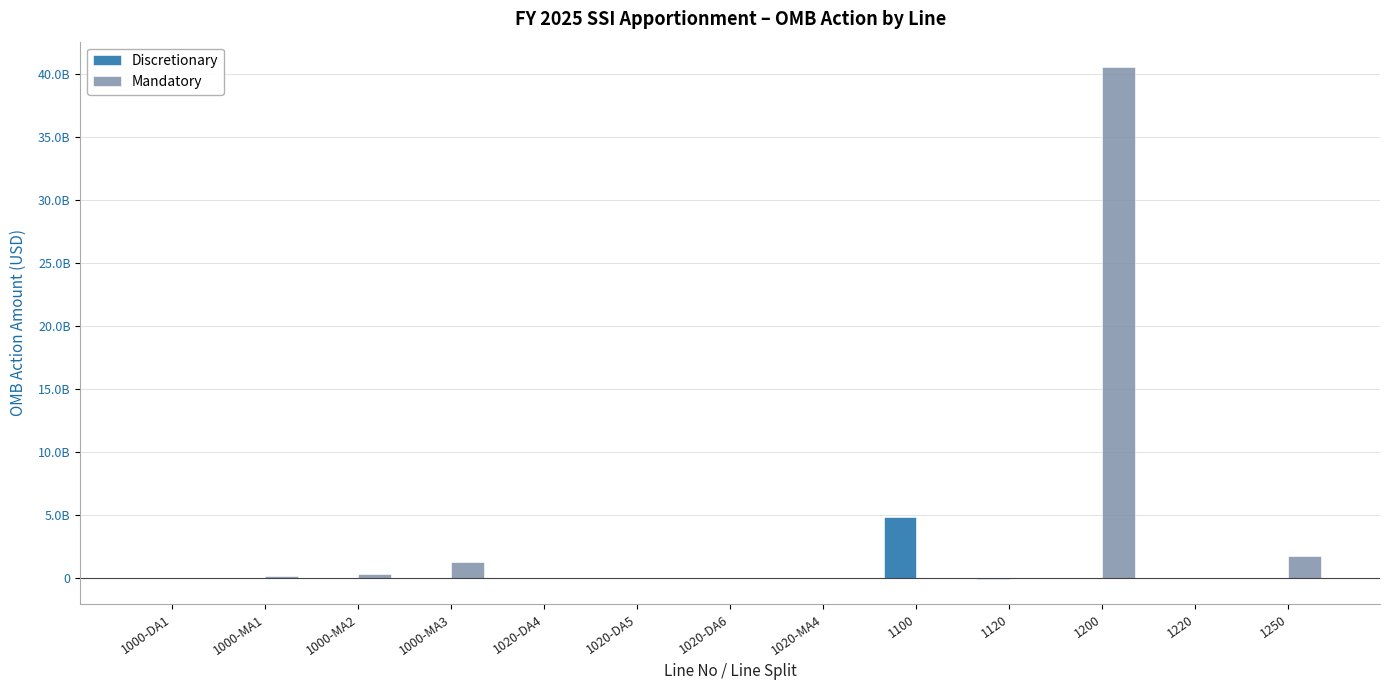

Reading right to left, list all the values displayed in this chart.

Discretionary: 1250=0	1220=0	1200=0	1120=-84000000	1100=4818042000	1020-MA4=0	1020-DA6=11523421	1020-DA5=8448197	1020-DA4=-19971618	1000-MA3=0	1000-MA2=0	1000-MA1=0	1000-DA1=13718045
Mandatory: 1250=1750000000	1220=-7000000	1200=40547000000	1120=0	1100=0	1020-MA4=-11523421	1020-DA6=0	1020-DA5=0	1020-DA4=0	1000-MA3=1217009144	1000-MA2=280640924	1000-MA1=140140943	1000-DA1=0